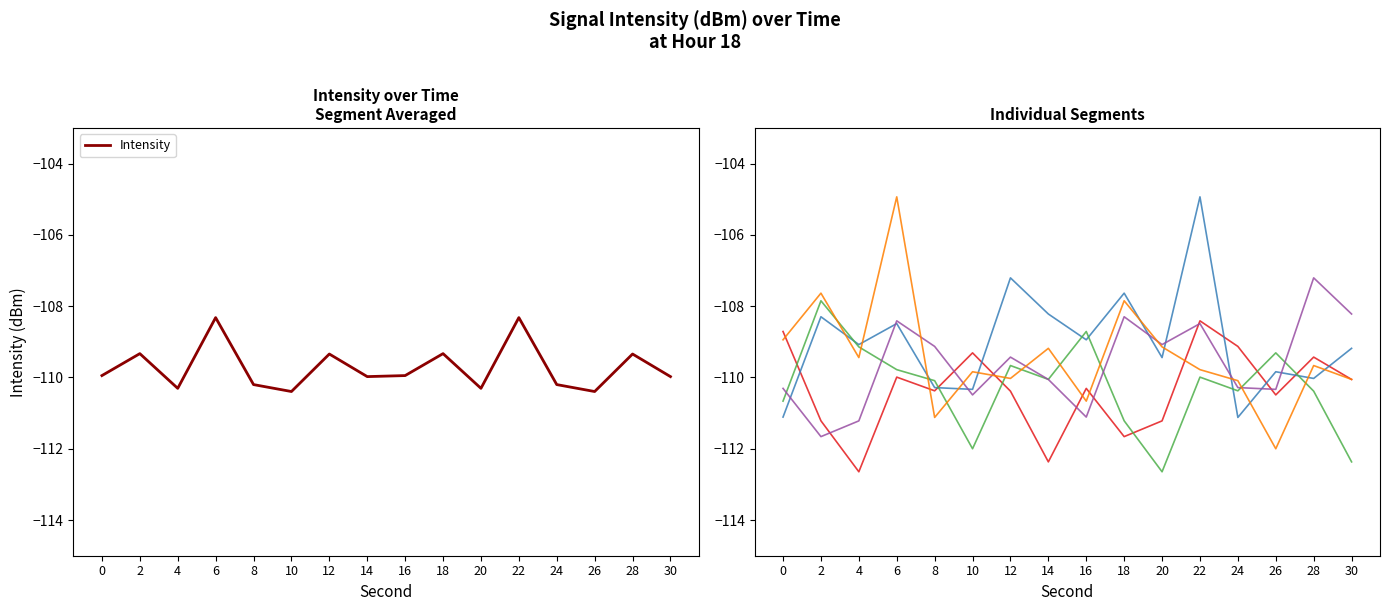

How many times do Segment 3 and Intensity (dBm) cross each other?

6